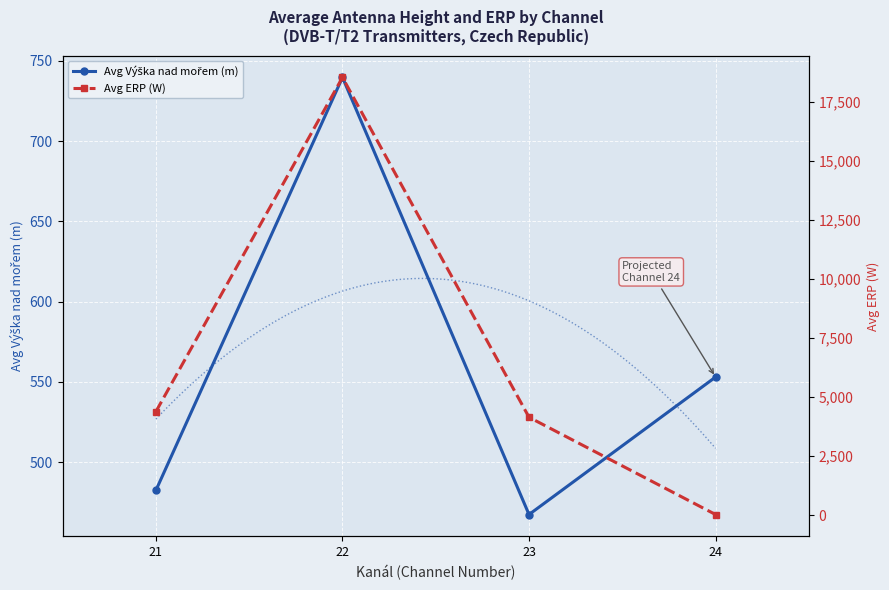

What is the spread (max minus min) of values at 23?

3673.6